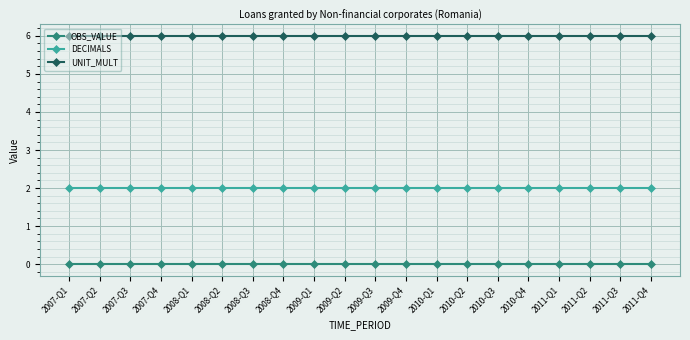

True or false: DECIMALS and OBS_VALUE cross at least once.

False